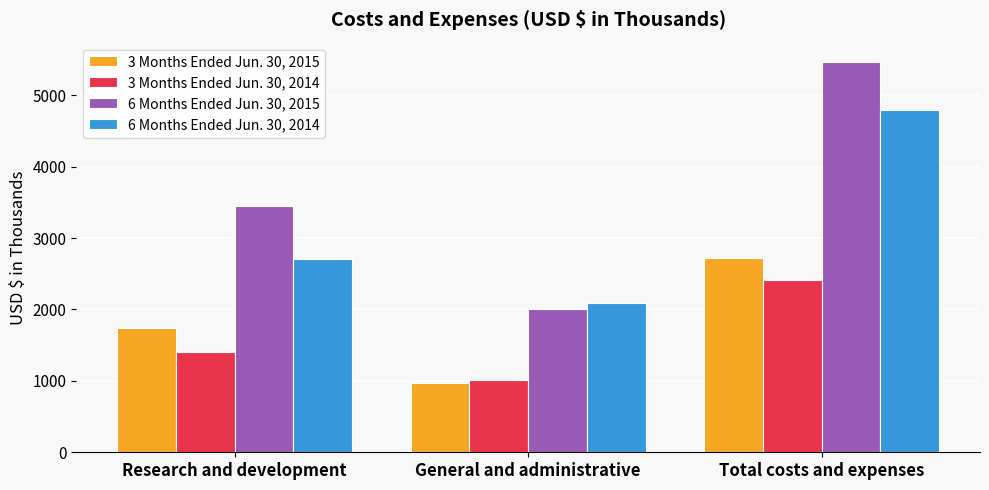

Between Research and development and Total costs and expenses, which series saw the biggest shift?

6 Months Ended Jun. 30, 2014